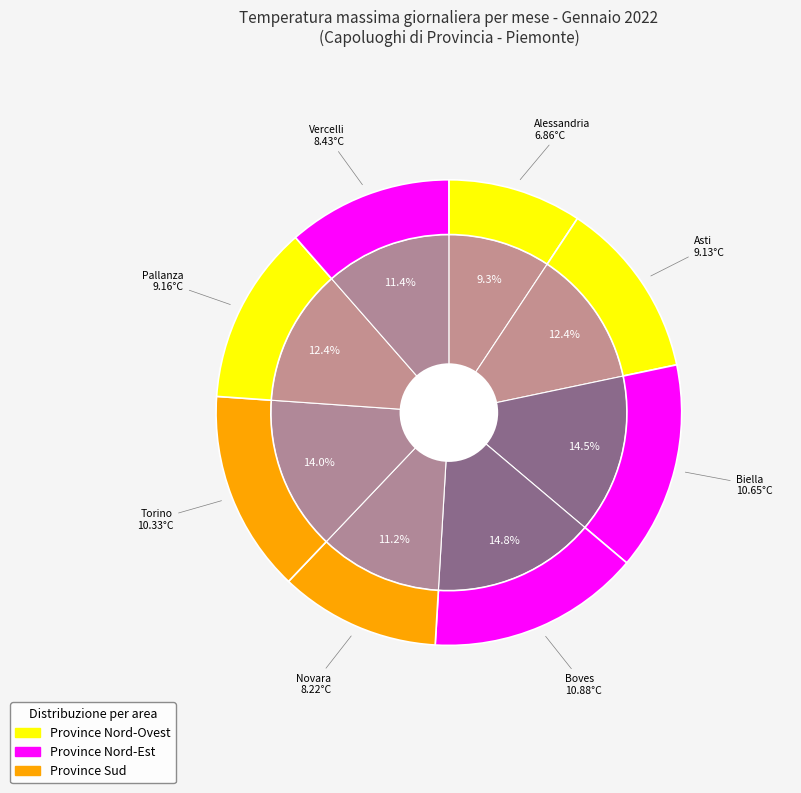

How many slices are in this pie chart?

8